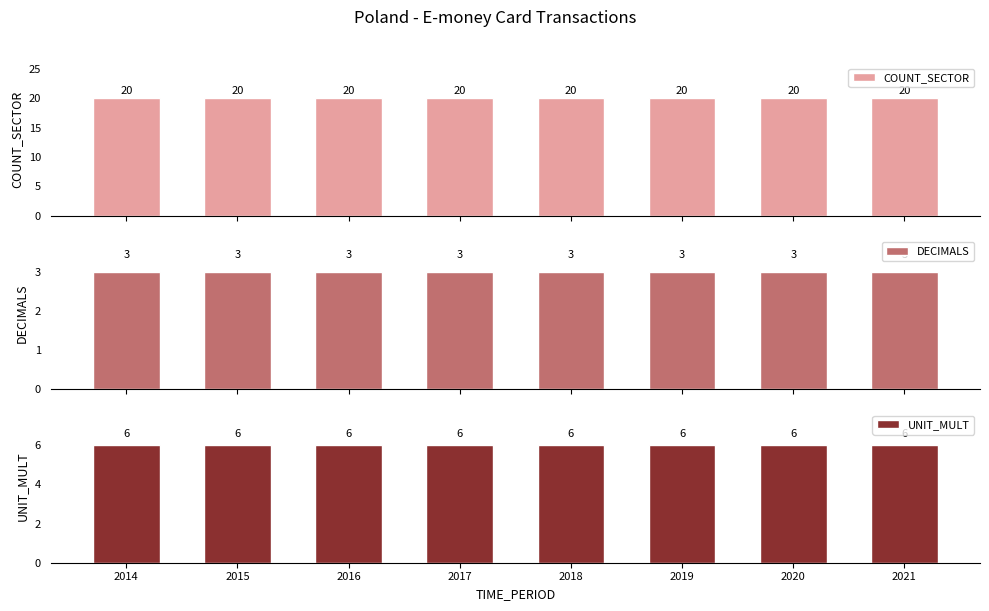

What is the difference between the highest and lowest values at 2018?

17